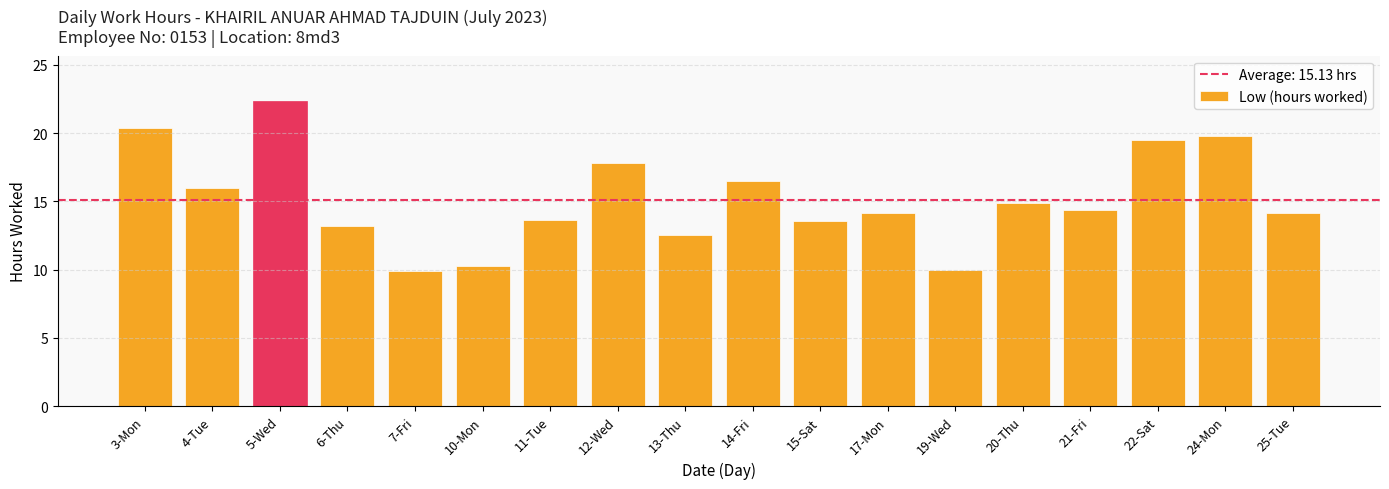

The value at 14-Fri is 25.1. True or false?

False